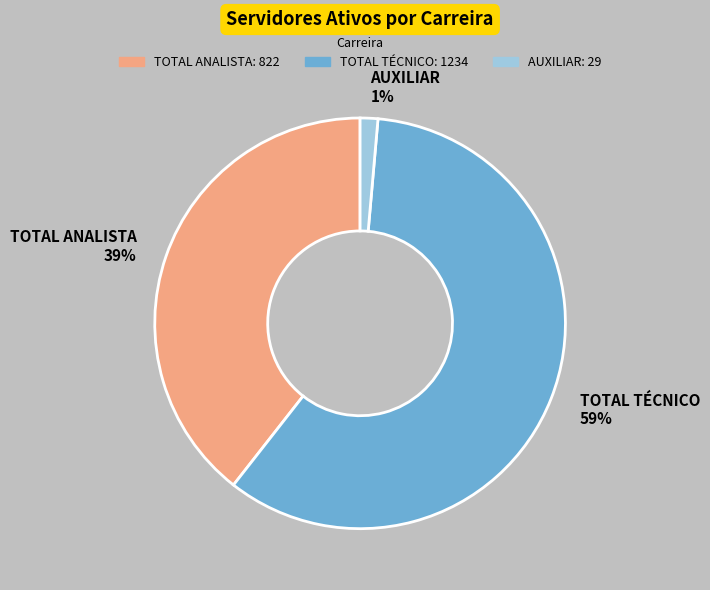

How many slices are in this pie chart?

3